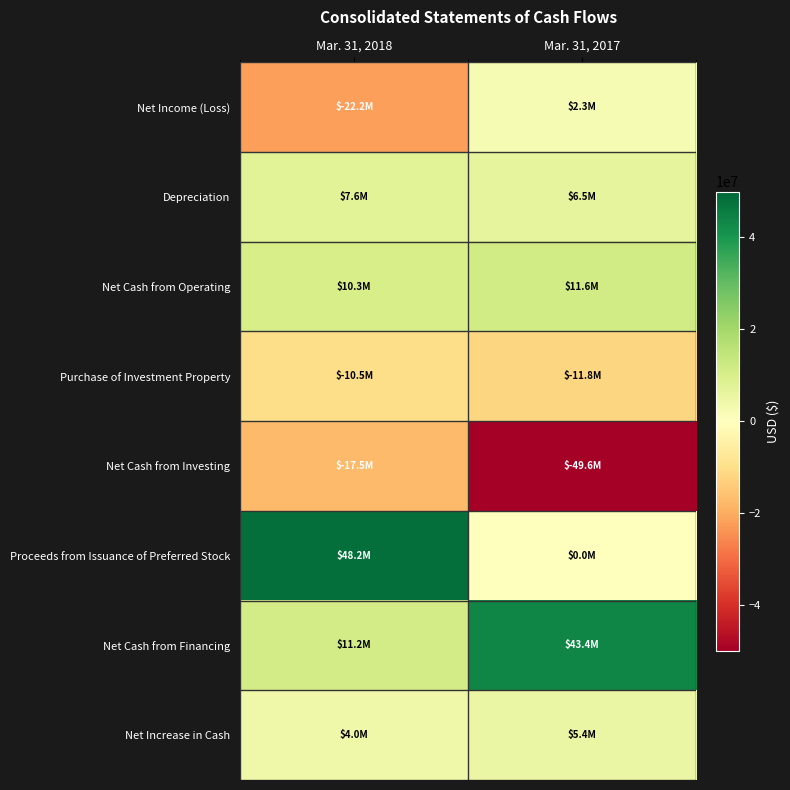

Which has a higher value, Mar. 31, 2017 or Mar. 31, 2018?

Mar. 31, 2017